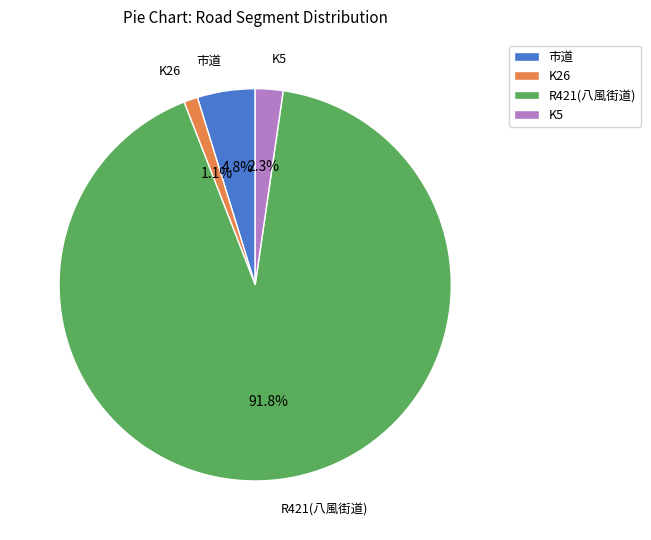

Rank the categories by value from lowest to highest.

K26, K5, 市道, R421(八風街道)